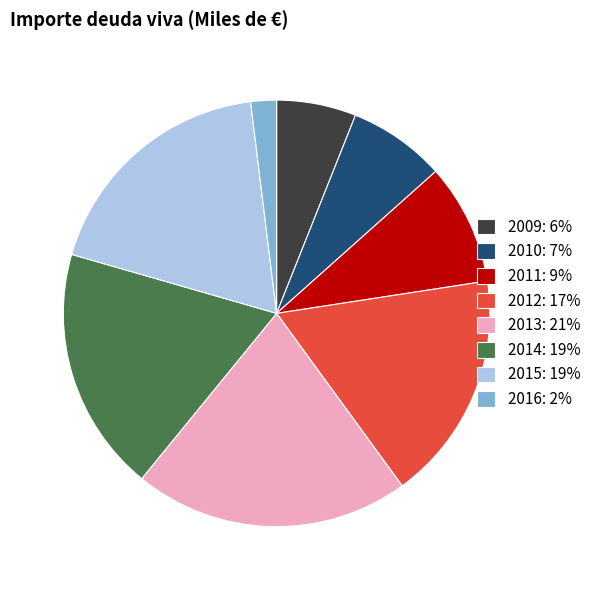

What is the largest slice in the pie chart?

2013